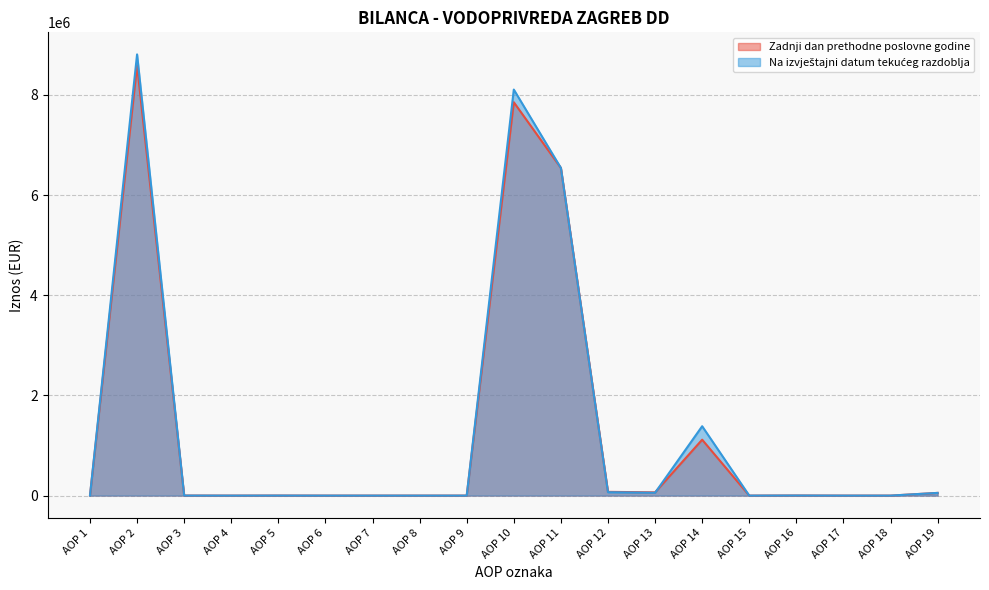

At which category is the sum across all series the highest?

AOP 2